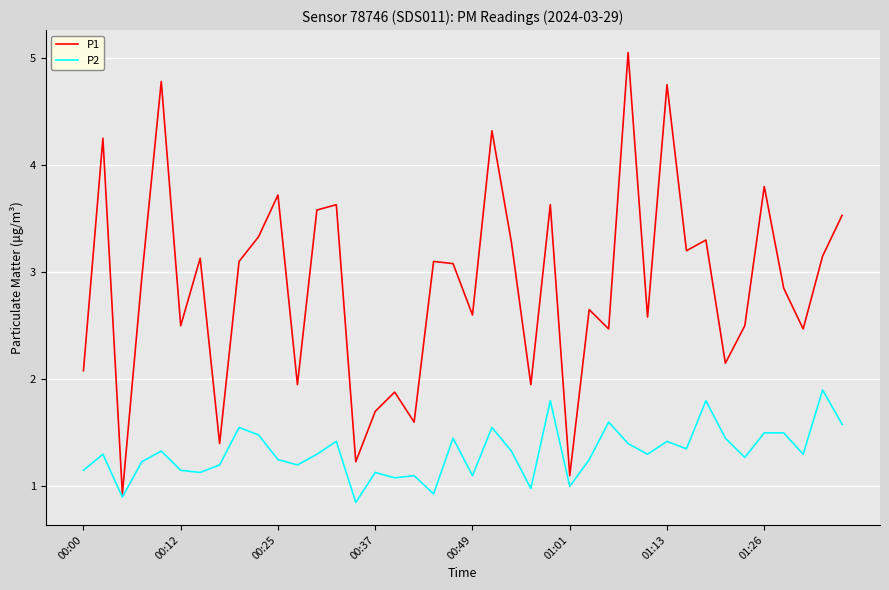

Rank the series by their maximum value, from lowest to highest.

P2, P1